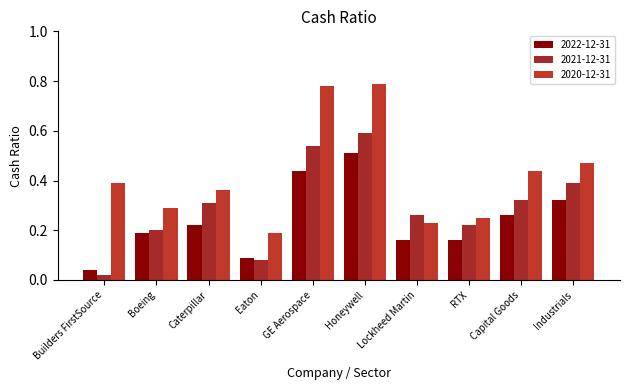

At Capital Goods, list the series in order from smallest to largest.

2022-12-31, 2021-12-31, 2020-12-31